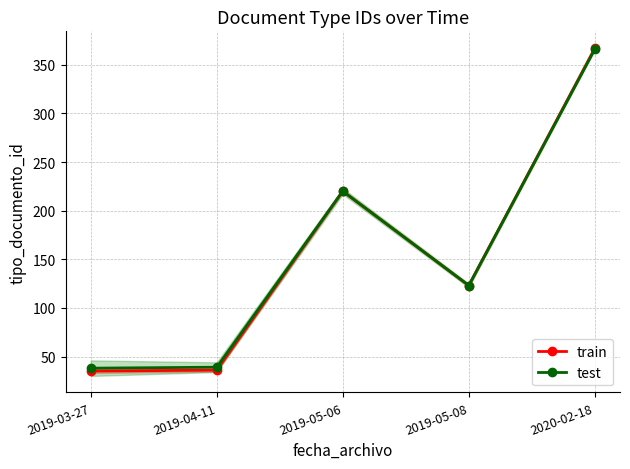

What value does the train series have at 2020-02-18?

367